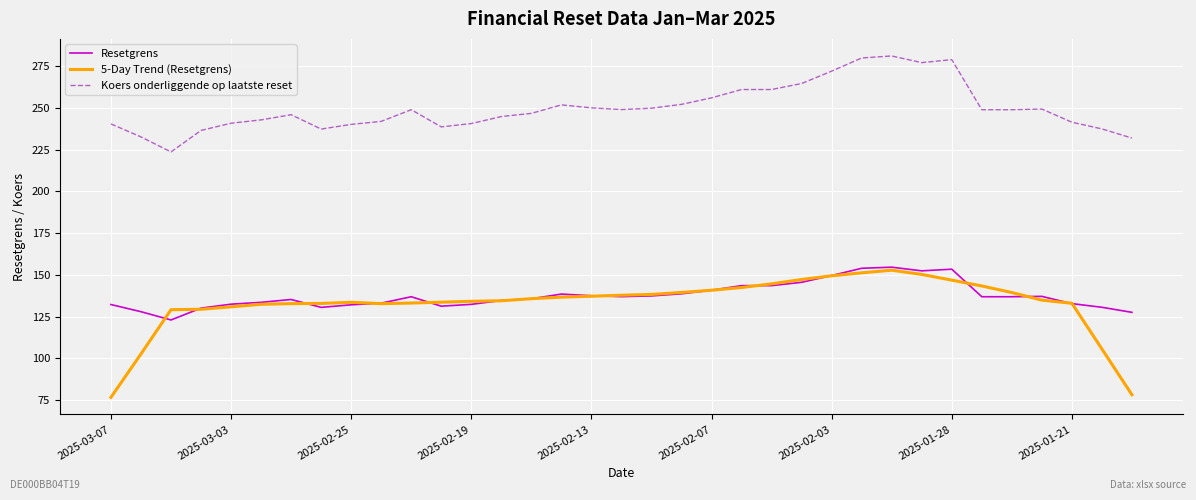

Which series has the largest range (max minus min)?

5-Day Trend (Resetgrens)